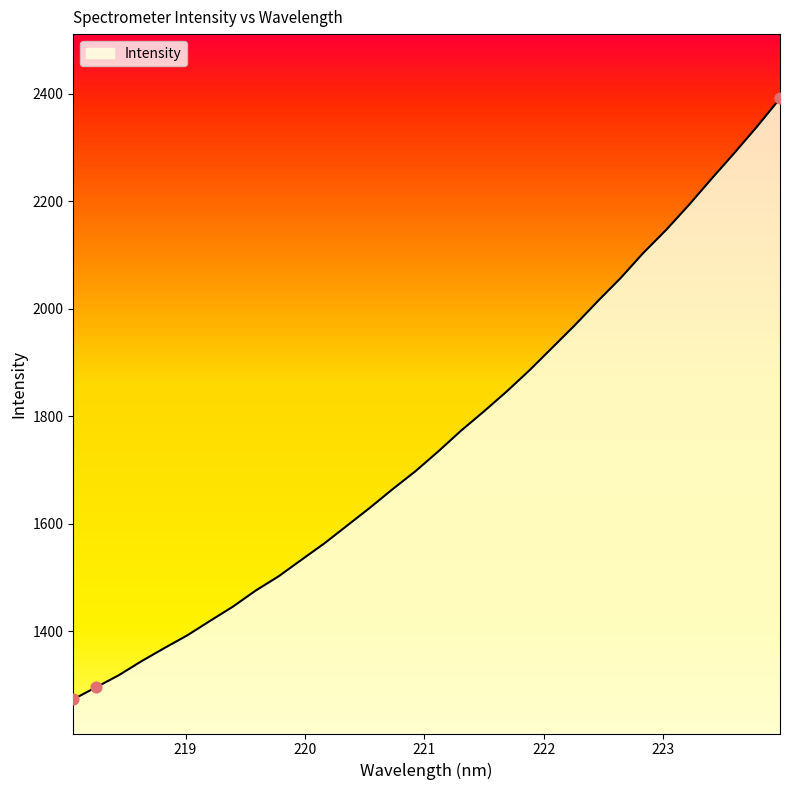

What is the difference between the maximum and minimum values?

1117.7